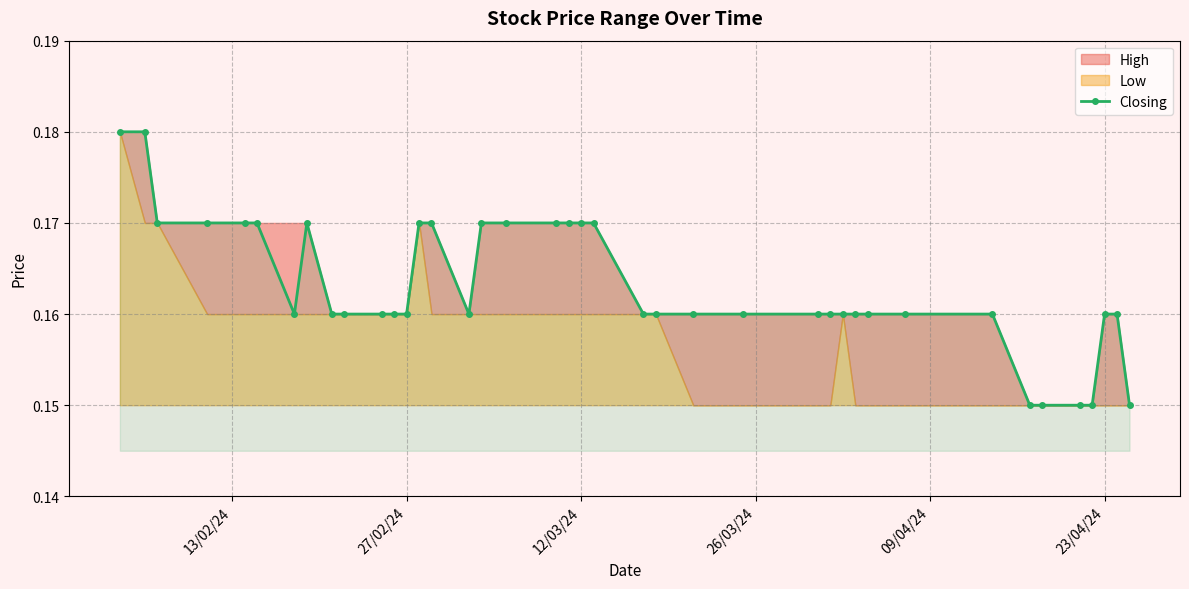

How many data points does each series have?

40